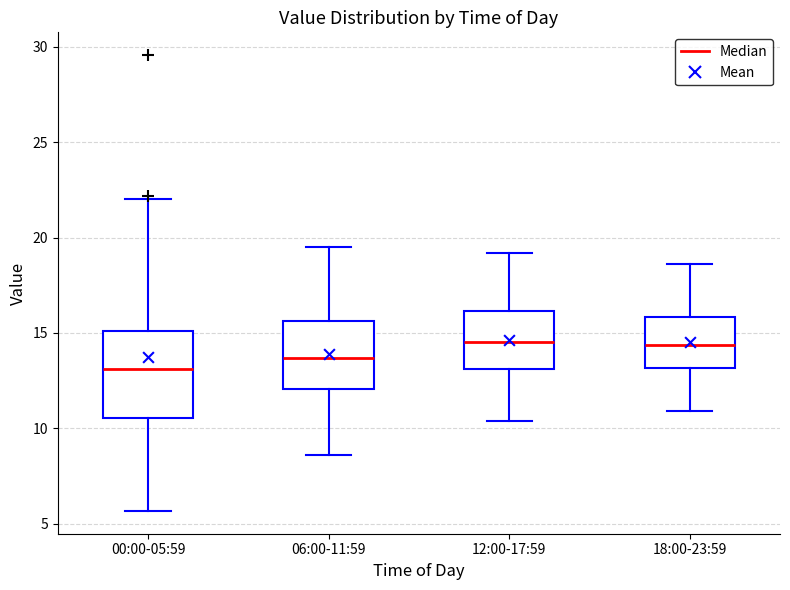

Comparing the boxes themselves (not the whiskers), which one is the tallest?

00:00-05:59